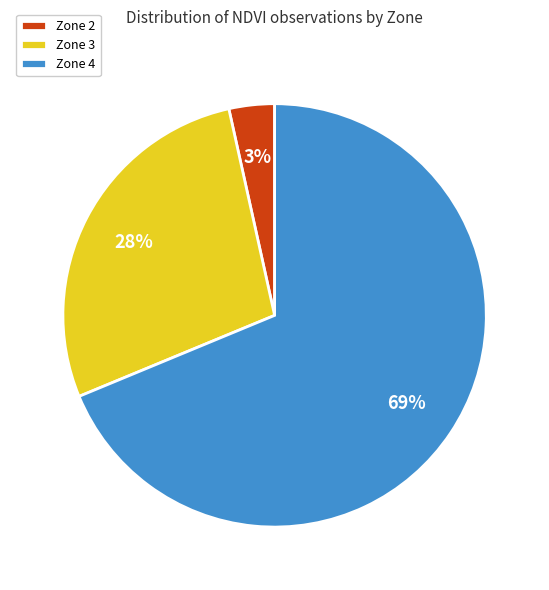

Between Zone 4 and Zone 2, which is larger?

Zone 4